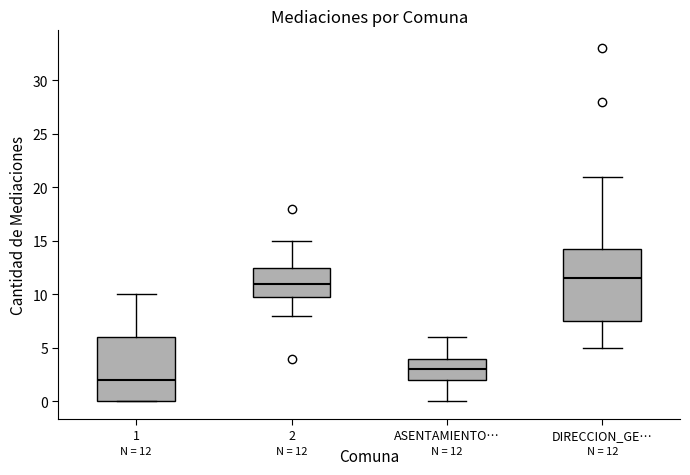

Which box has the highest median line?

DIRECCION_GE…